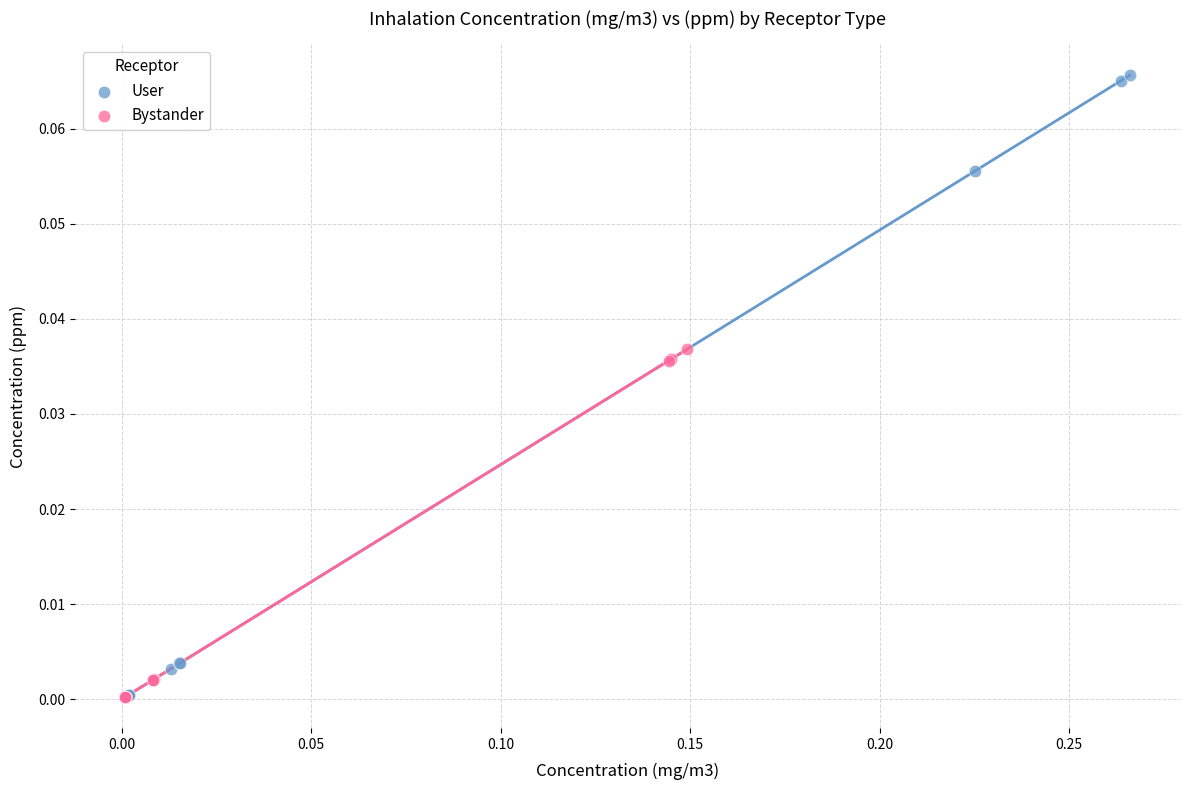

Which series has the widest spread of Y values?

User